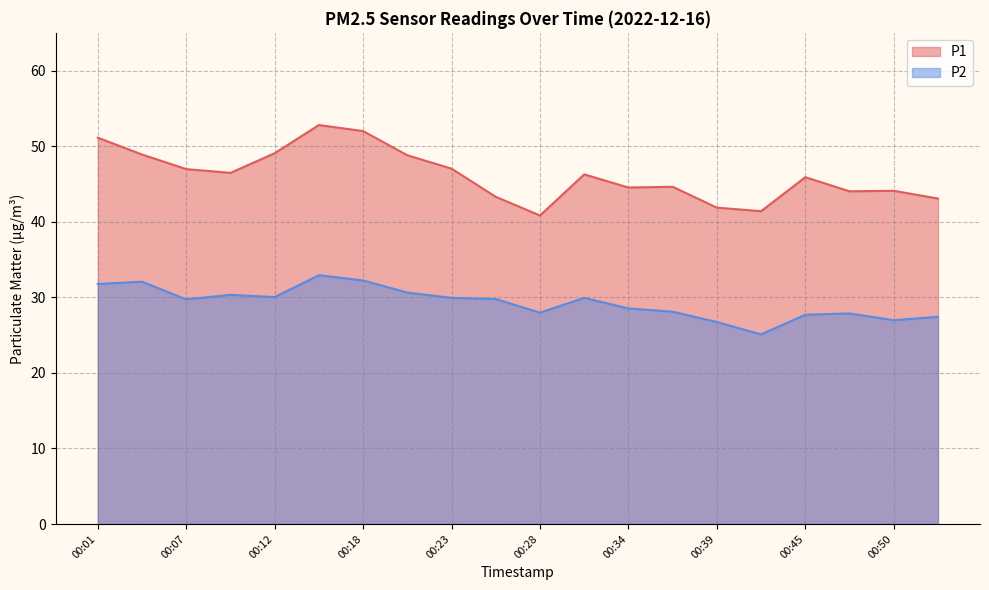

Reading right to left, extract all data points from this chart.

P1: 00:53=43.1	00:50=44.1	00:47=44.0	00:45=45.9	00:42=41.4	00:39=41.9	00:36=44.6	00:34=44.5	00:31=46.3	00:28=40.8	00:26=43.3	00:23=47.0	00:20=48.8	00:18=52.0	00:15=52.8	00:12=49.1	00:09=46.5	00:07=47.0	00:04=48.9	00:01=51.1
P2: 00:53=27.4	00:50=27.0	00:47=27.9	00:45=27.7	00:42=25.1	00:39=26.7	00:36=28.1	00:34=28.5	00:31=29.9	00:28=28.0	00:26=29.8	00:23=29.9	00:20=30.6	00:18=32.2	00:15=32.9	00:12=30.0	00:09=30.3	00:07=29.7	00:04=32.1	00:01=31.8